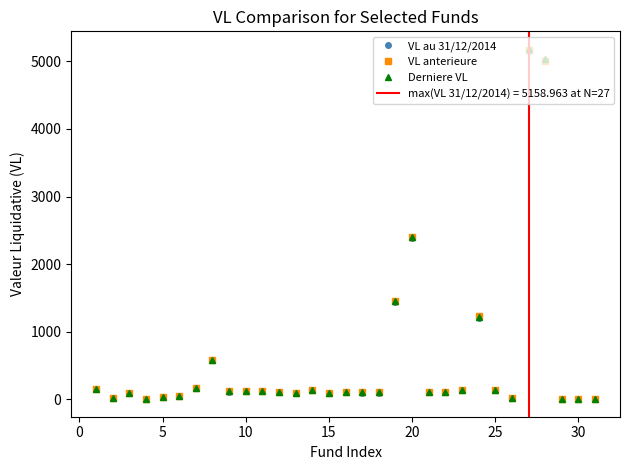

List the series in order of their peak value, lowest first.

VL au 31/12/2014, VL anterieure, Derniere VL